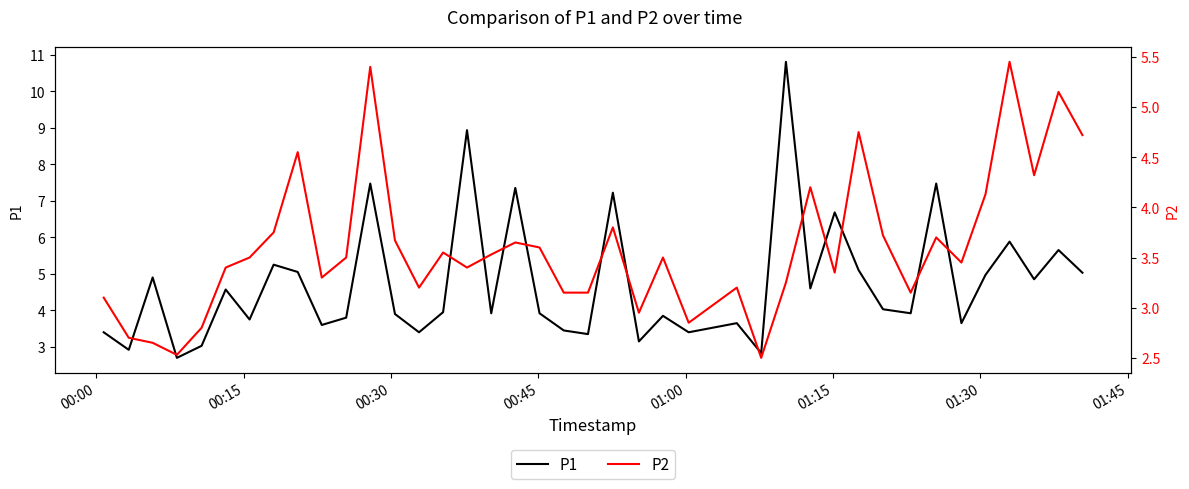

What is the difference between the maximum and minimum values in the P2 series?

3.0